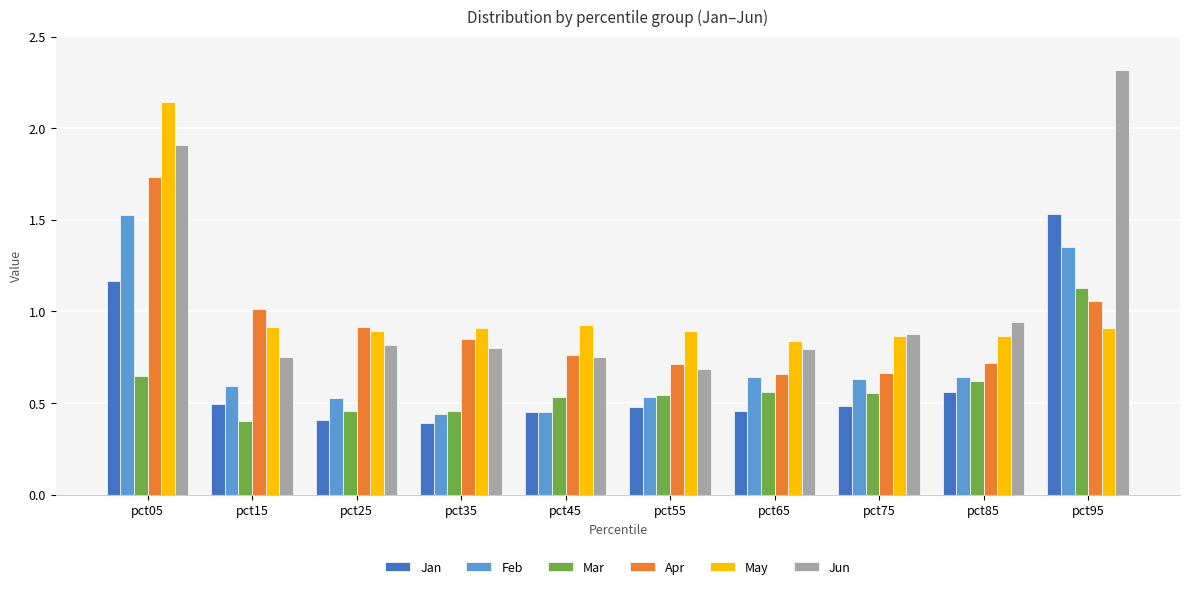

At which category is the sum across all series the highest?

pct05